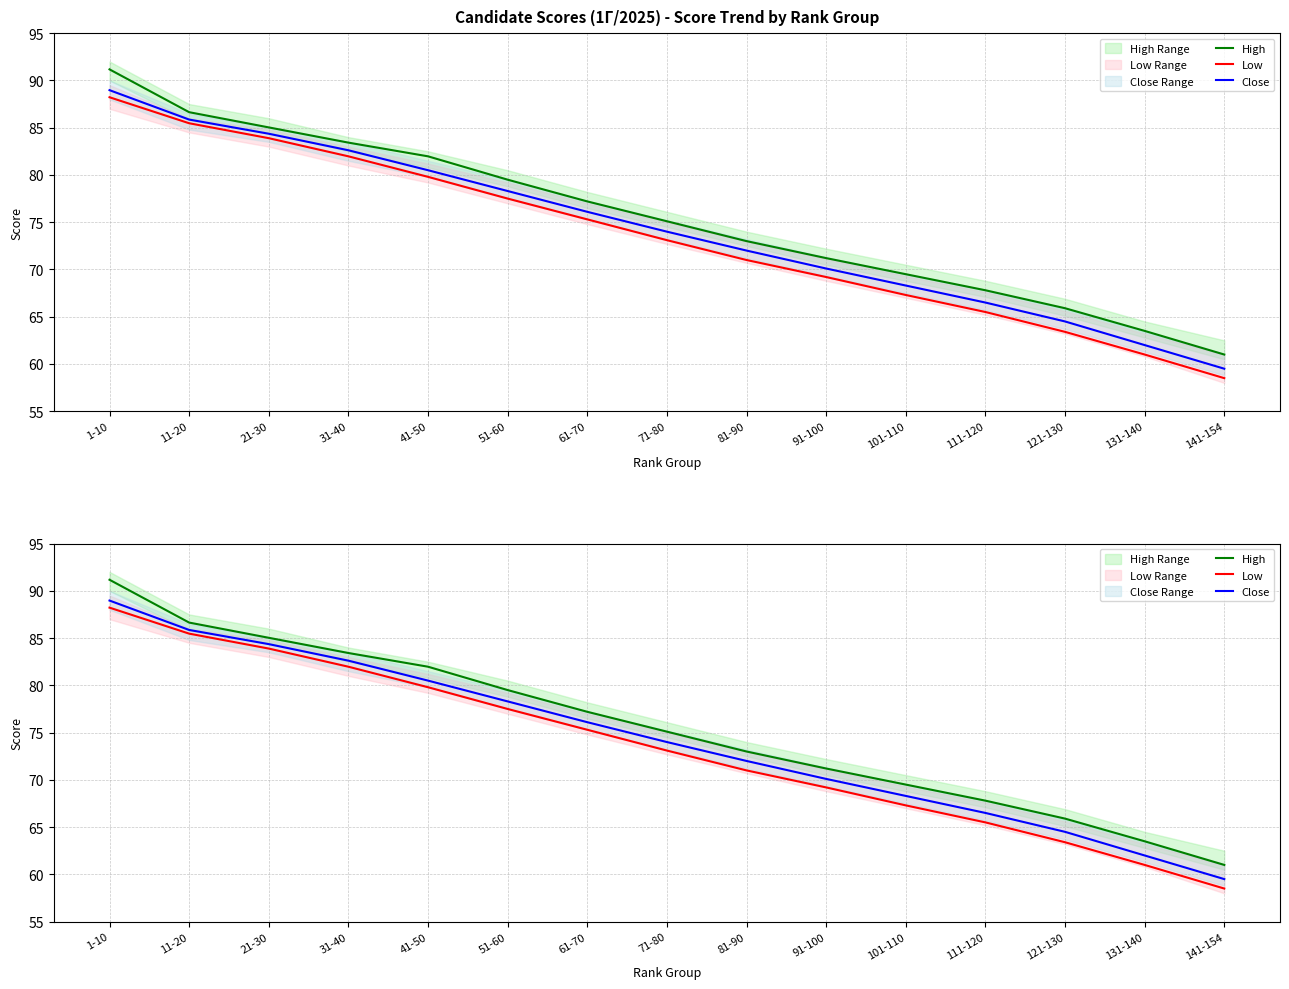

At which label does Low first exceed 73?

1-10